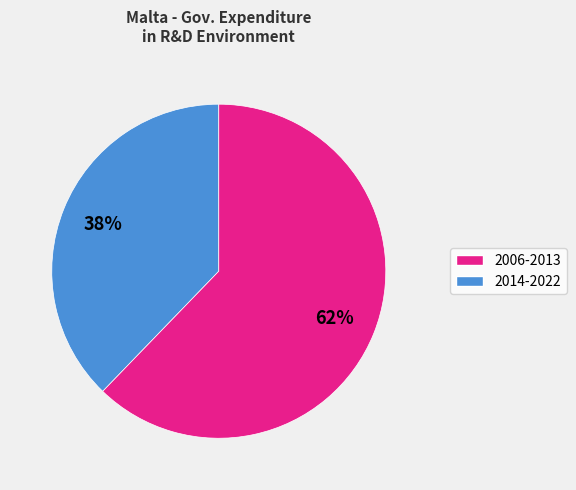

Does any single category account for the majority?

Yes